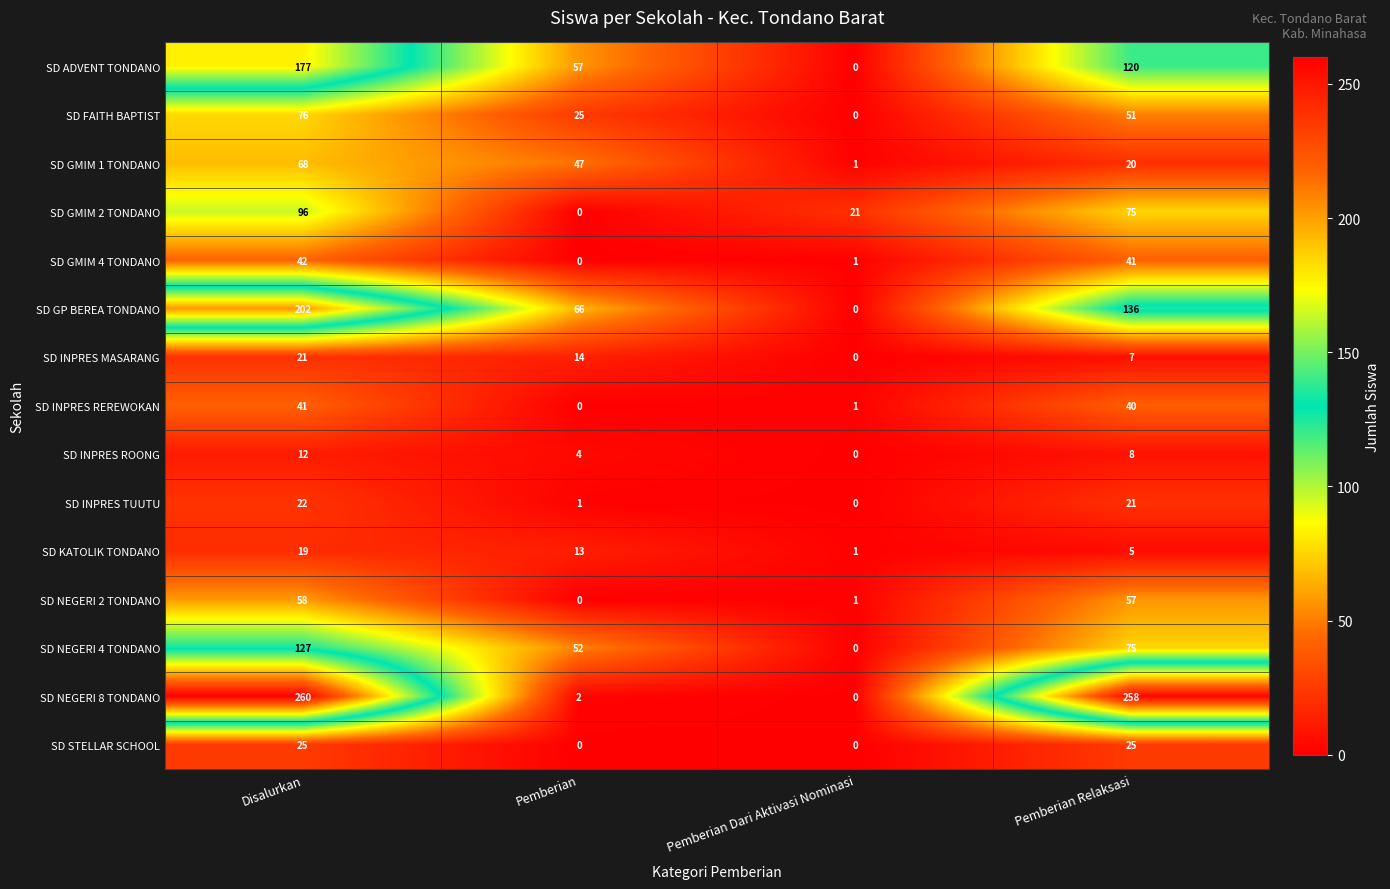

Which series has the largest range (max minus min)?

SD NEGERI 8 TONDANO